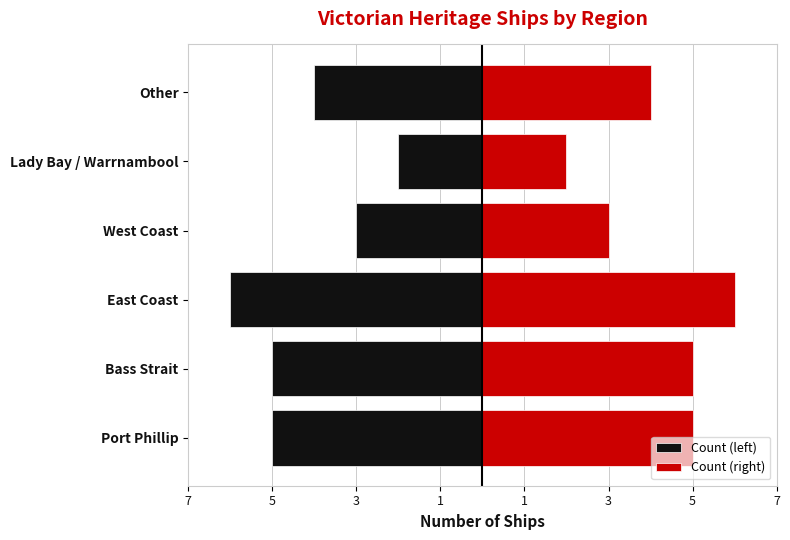

Which has a higher value, Bass Strait or West Coast?

West Coast